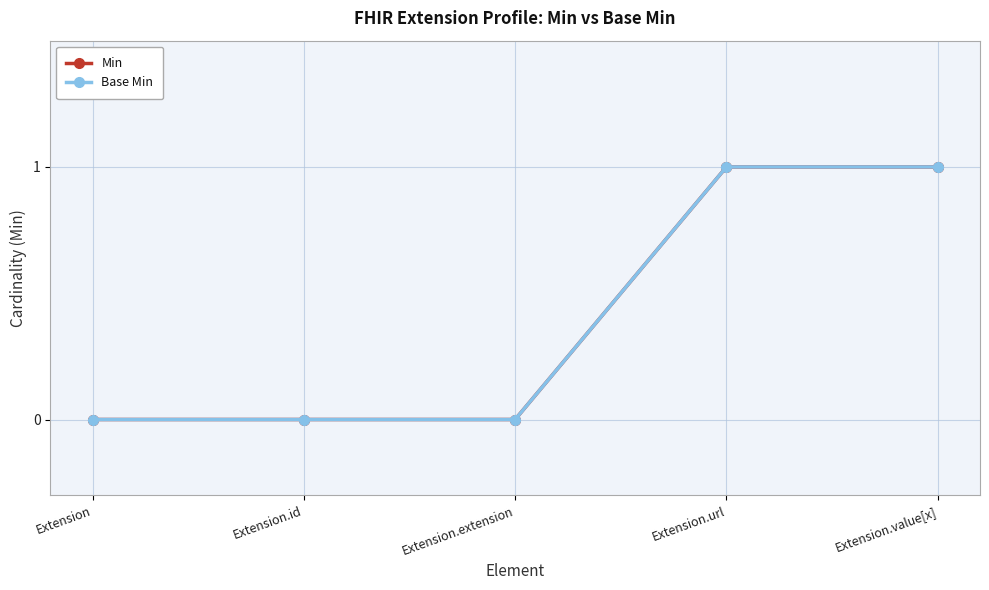

At which category is the sum across all series the highest?

Extension.url